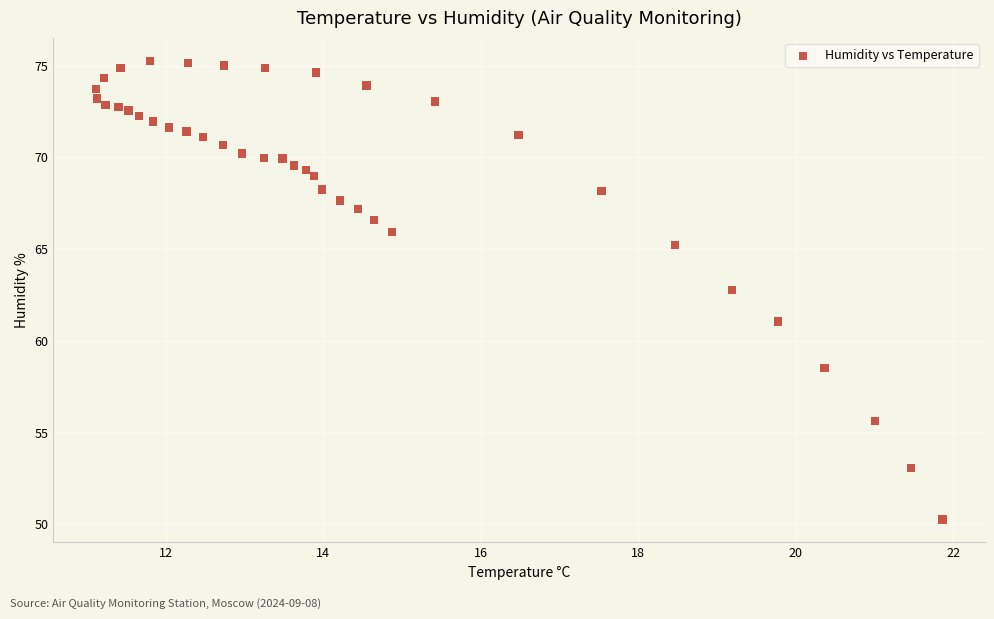

What is the range of X values (max minus min)?

10.8